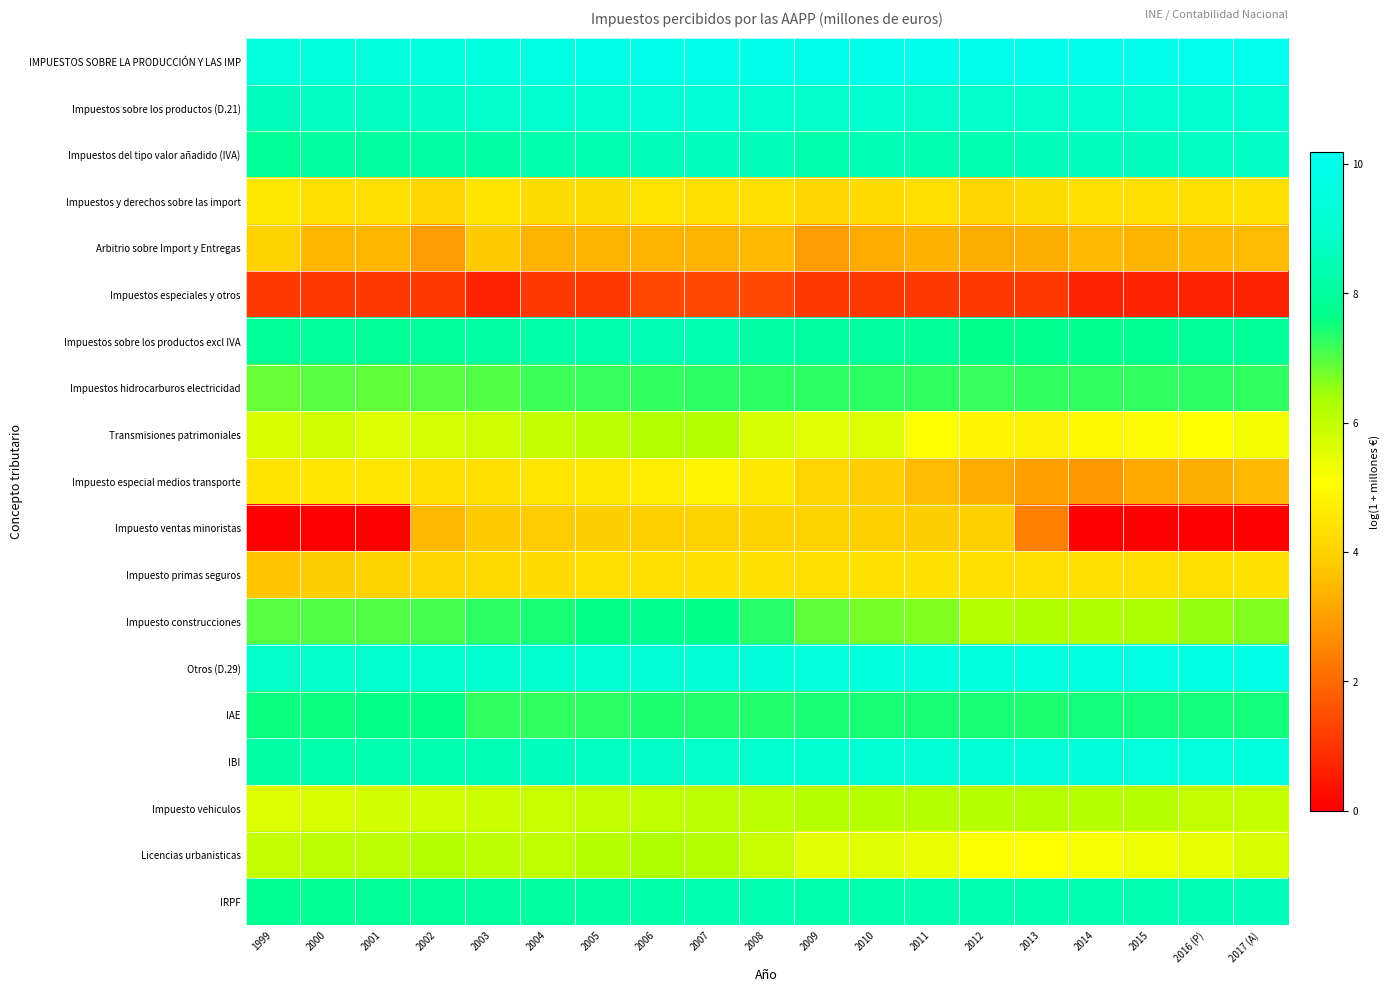

At 2011, list the series in order from largest to smallest.

IMPUESTOS SOBRE LA PRODUCCIÓN Y LAS IMP, Otros (D.29), IBI, Impuestos sobre los productos (D.21), Impuestos del tipo valor añadido (IVA), IRPF, Impuestos sobre los productos excl IVA, IAE, Impuestos hidrocarburos electricidad, Impuesto construcciones, Impuesto vehiculos, Licencias urbanisticas, Transmisiones patrimoniales, Impuesto primas seguros, Impuestos y derechos sobre las import, Impuesto ventas minoristas, Impuesto especial medios transporte, Arbitrio sobre Import y Entregas, Impuestos especiales y otros